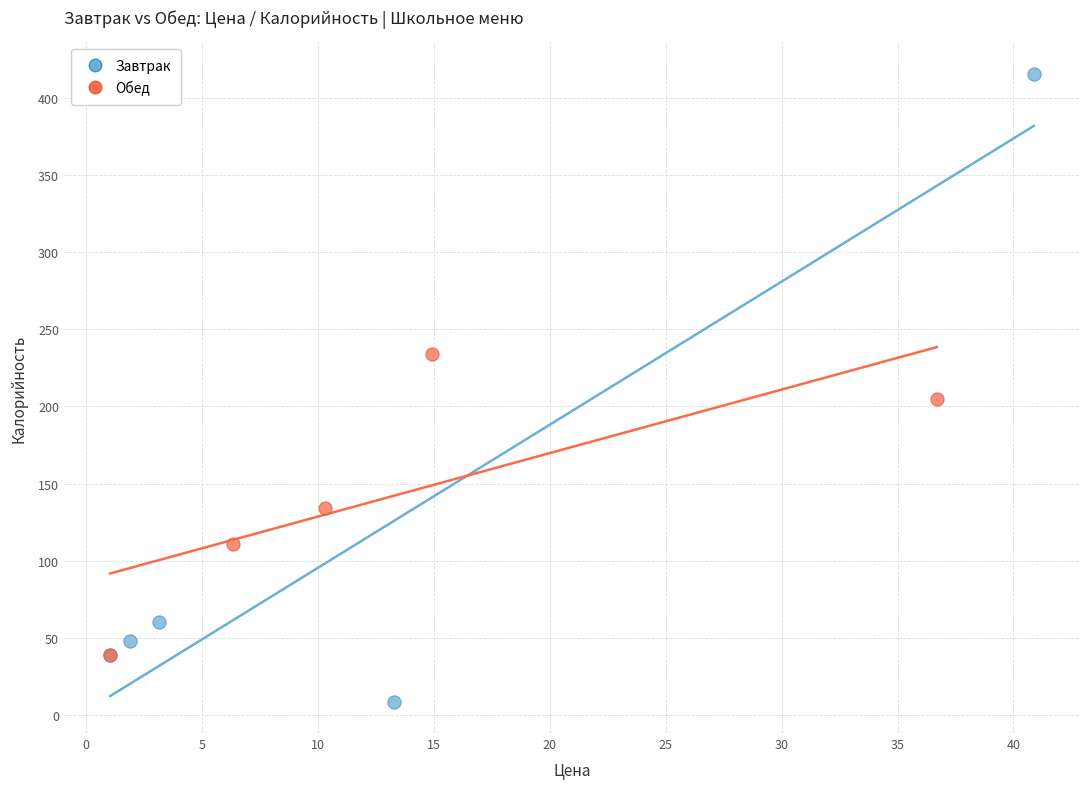

Which series contains the lowest Y value?

Завтрак